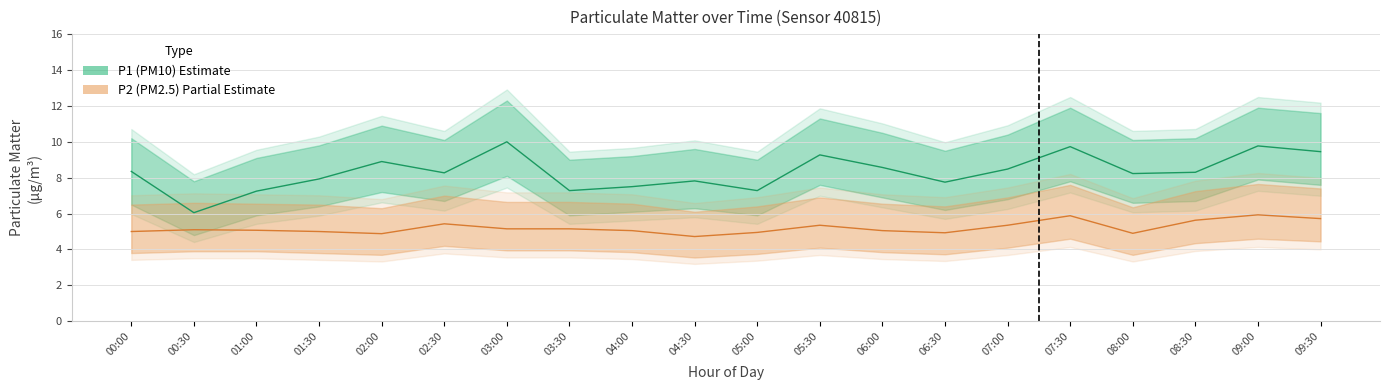

Rank the series by their average value, from lowest to highest.

P2 (PM2.5), P1 (PM10)